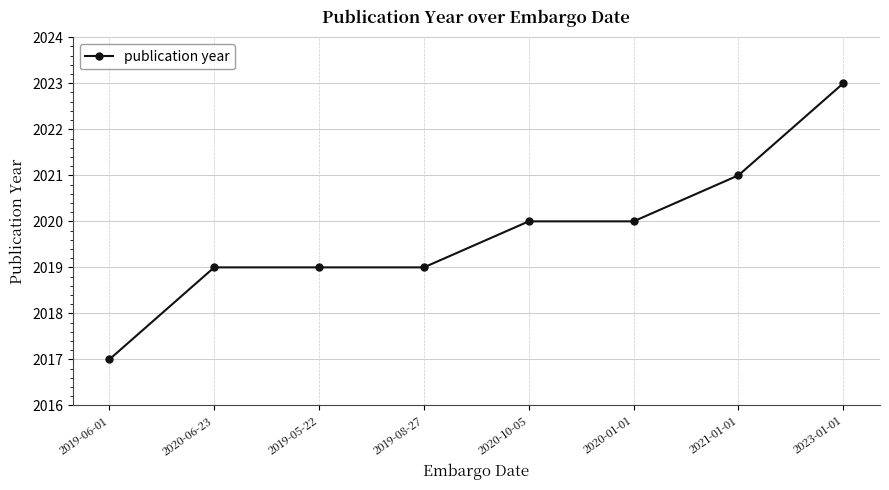

What is the minimum value shown in the chart?

2017